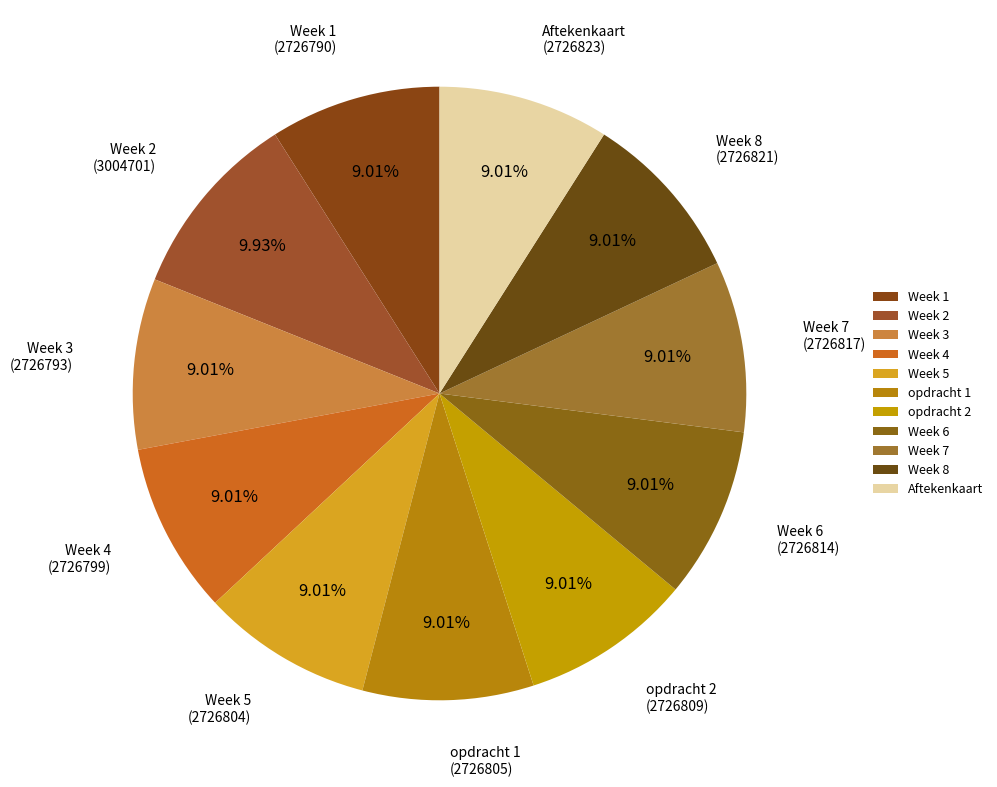

Which slice is the largest?

Week 2